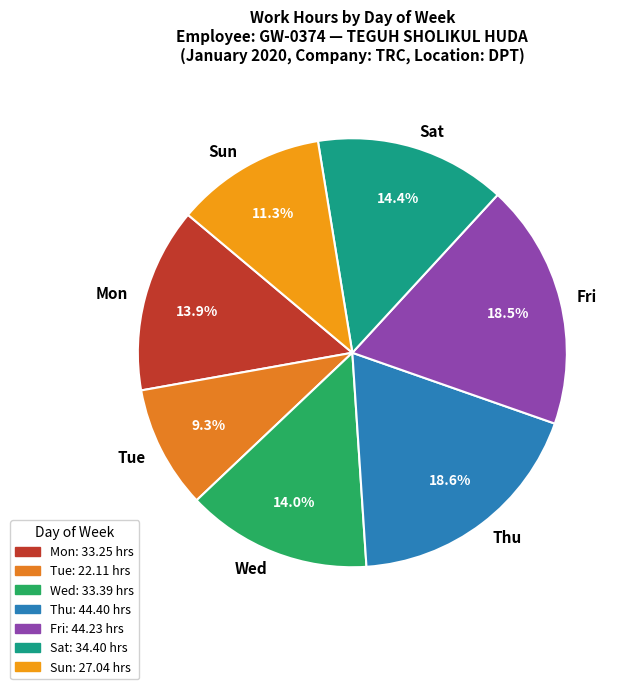

How many segments does this pie chart have?

7